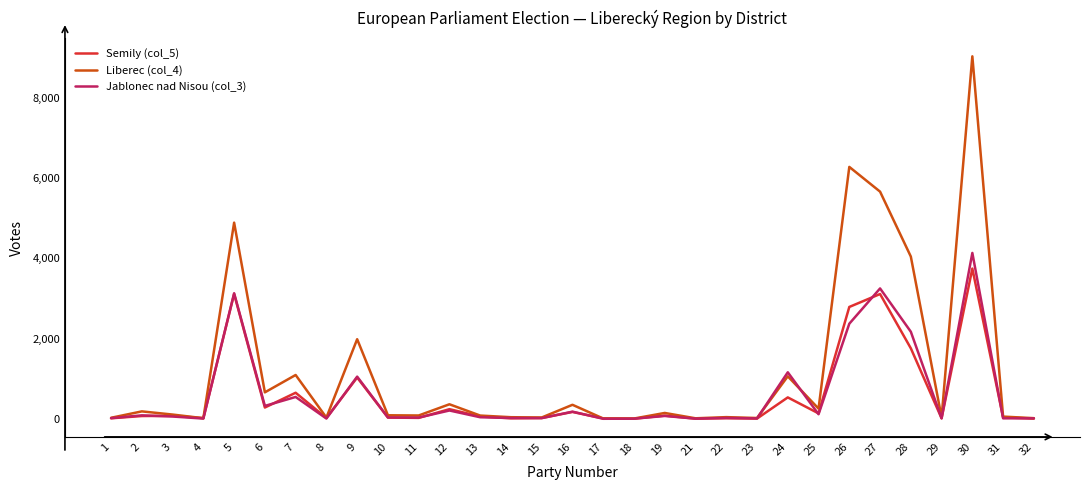

What is the sum of all Semily (col_5) values?

18138